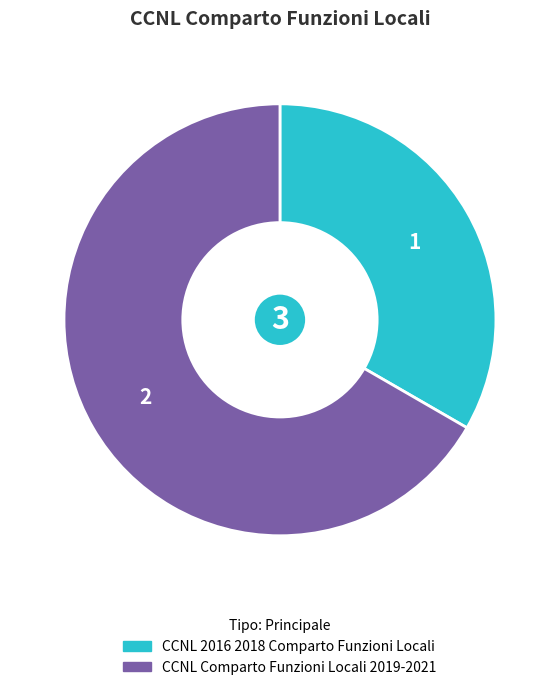

Count the number of slices in the pie.

2